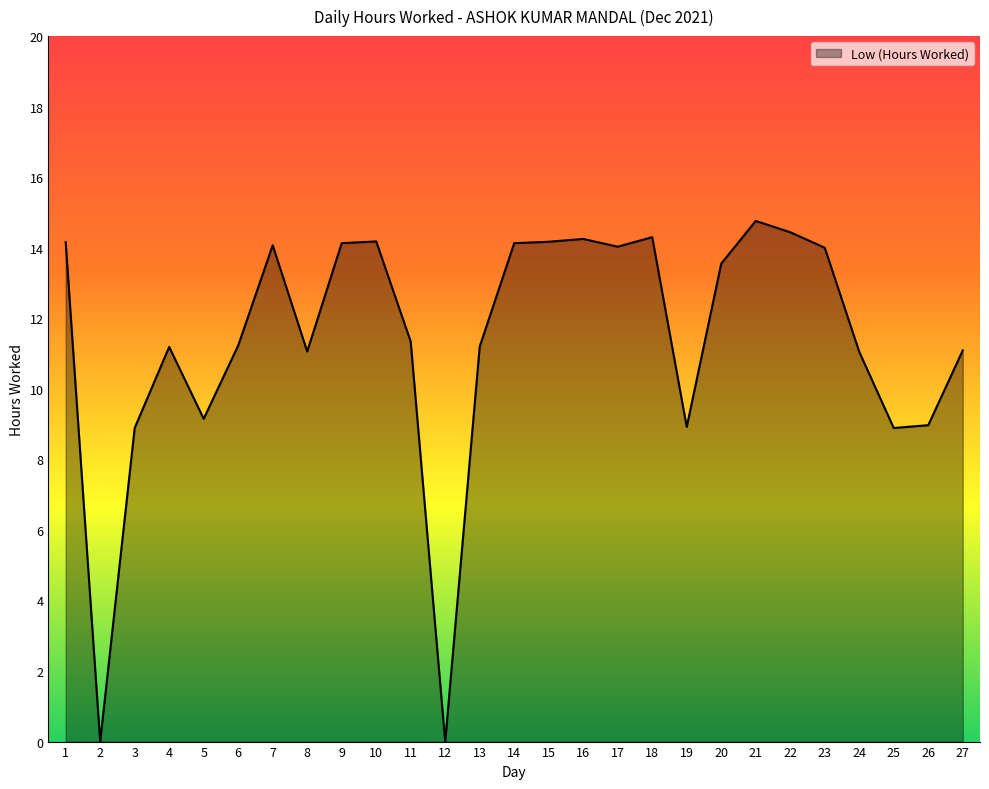

Is it true that the value at 7 is 6.6?

False